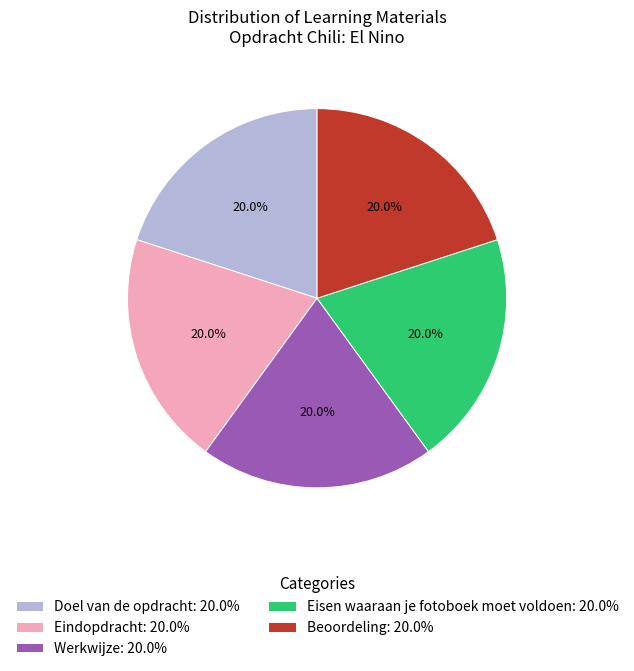

Does any single category account for the majority?

No